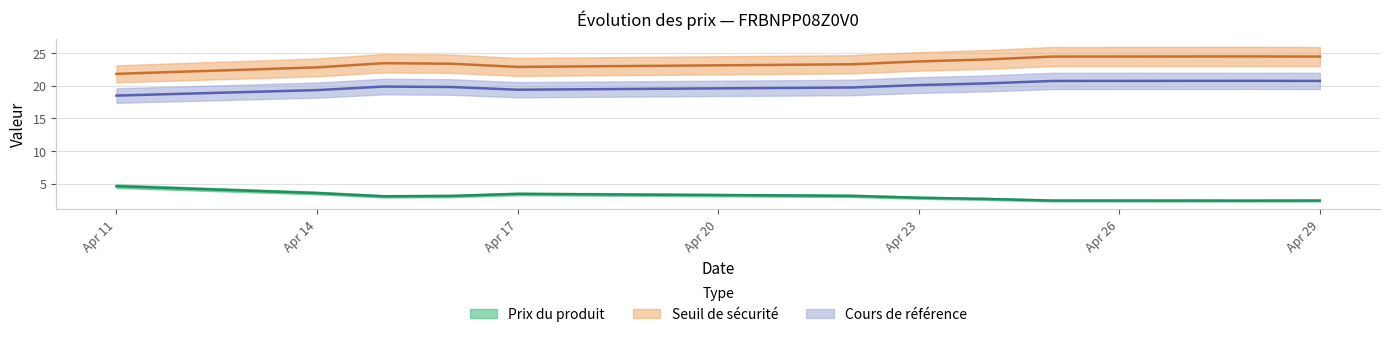

Which label corresponds to the largest value in the chart?

2025-04-28